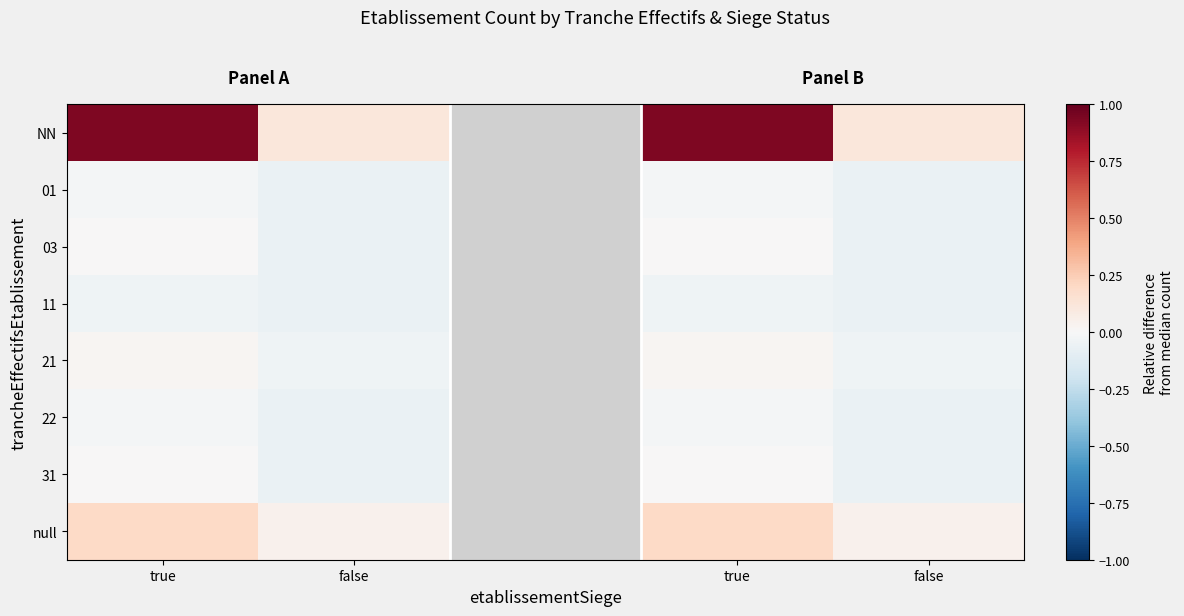

What is the difference between the highest and lowest values at true?

1.0